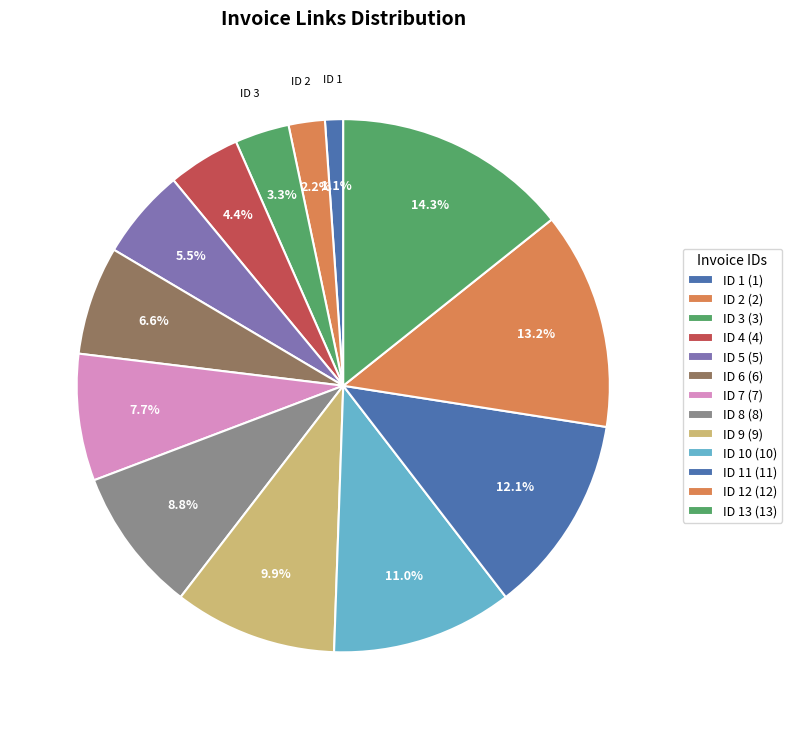

How many segments does this pie chart have?

13